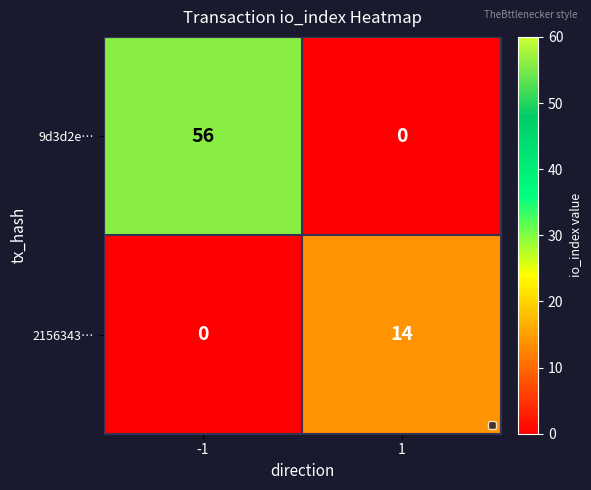

Reading right to left, what are all the values shown in this chart?

9d3d2e…: 0	56
2156343…: 14	0